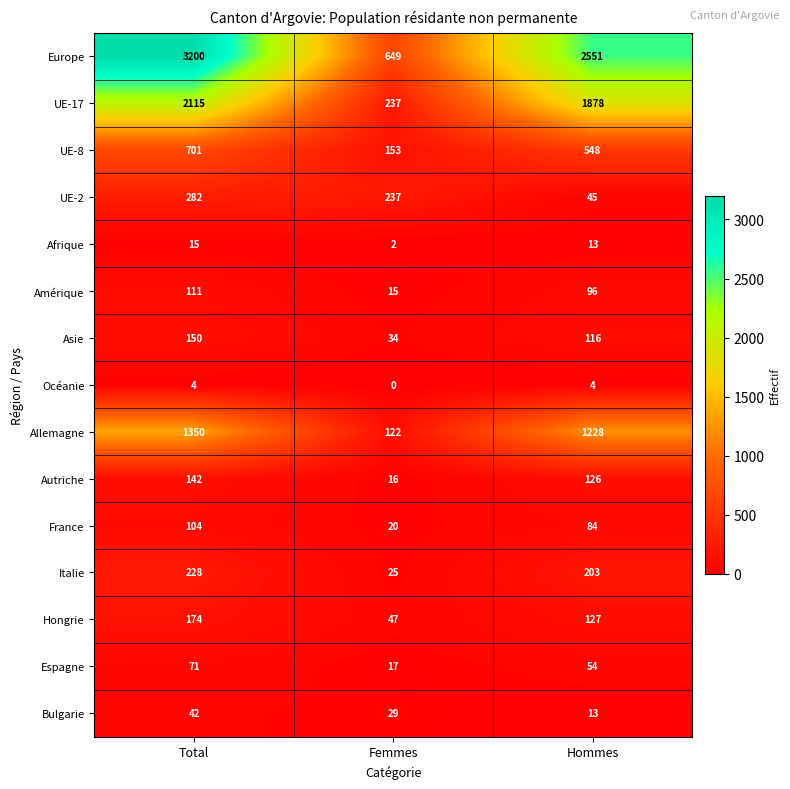

Where does the UE-2 series first go above 237?

Total